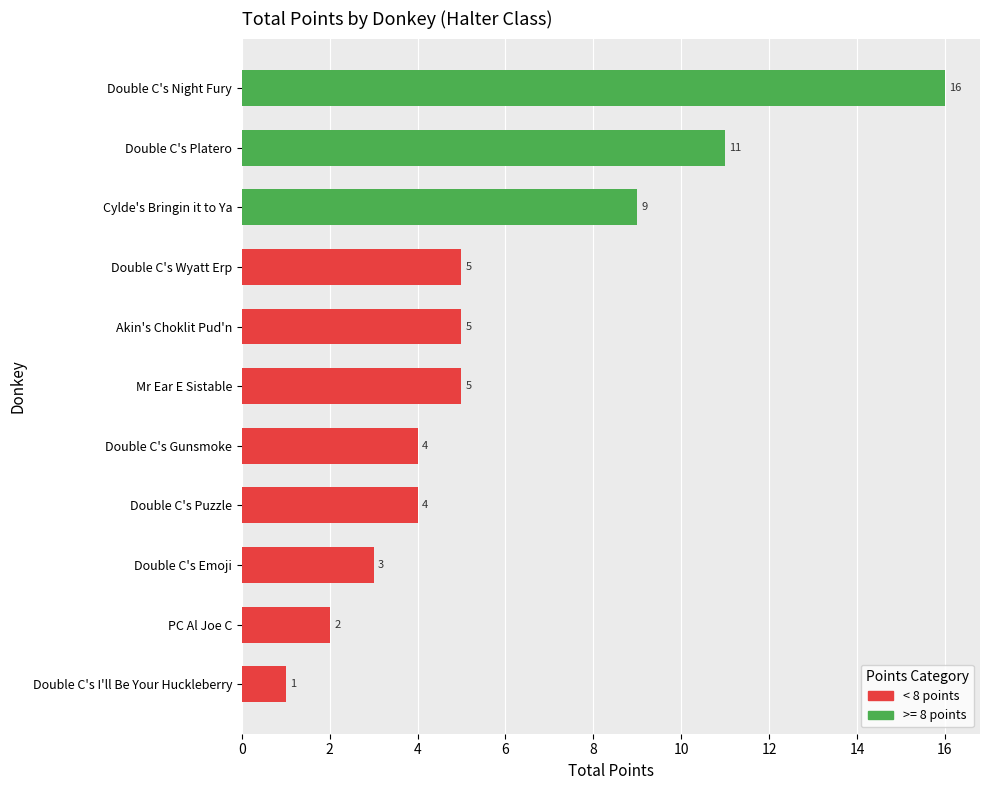

Reading top to bottom, transcribe all the data shown in this chart.

Double C's Night Fury=16	Double C's Platero=11	Cylde's Bringin it to Ya=9	Double C's Wyatt Erp=5	Akin's Choklit Pud'n=5	Mr Ear E Sistable=5	Double C's Gunsmoke=4	Double C's Puzzle=4	Double C's Emoji=3	PC Al Joe C=2	Double C's I'll Be Your Huckleberry=1